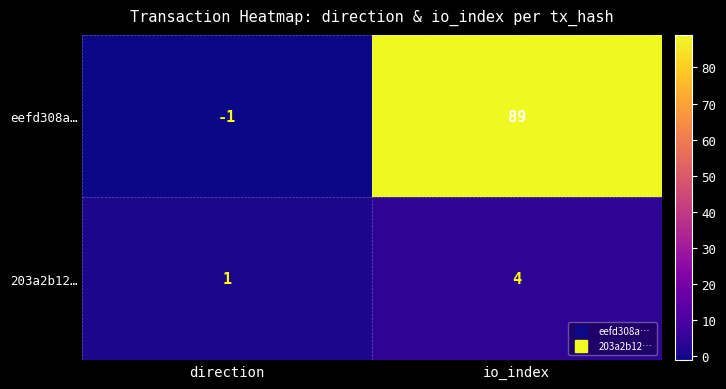

Reading right to left, list all the values displayed in this chart.

eefd308a…: io_index=89	direction=-1
203a2b12…: io_index=4	direction=1